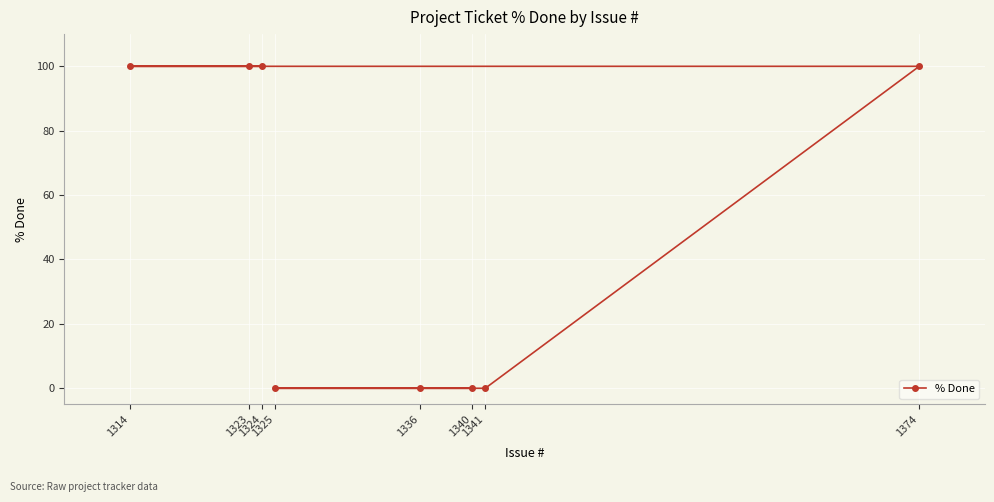

At which category does the chart reach its peak across all series?

1374